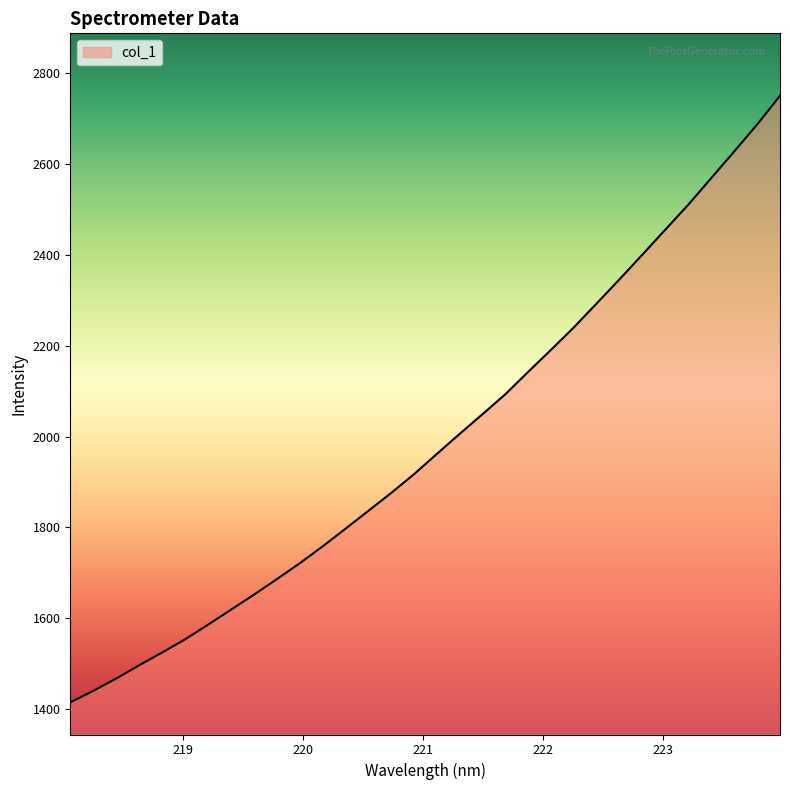

What is the difference between the maximum and minimum values?

1336.8